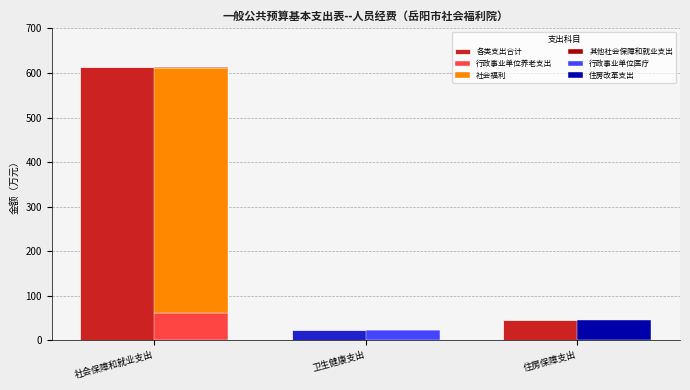

Are the bars horizontal?

No